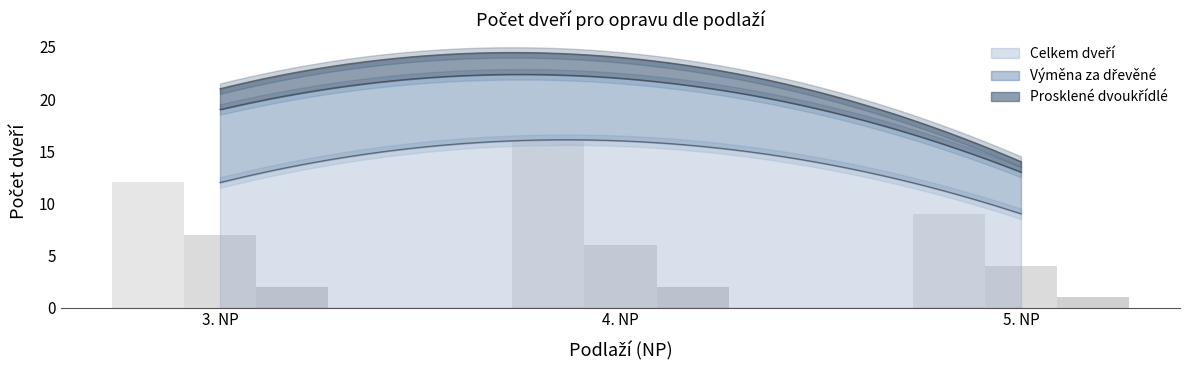

Where is Celkem dveří nearest to the value 12?

3. NP